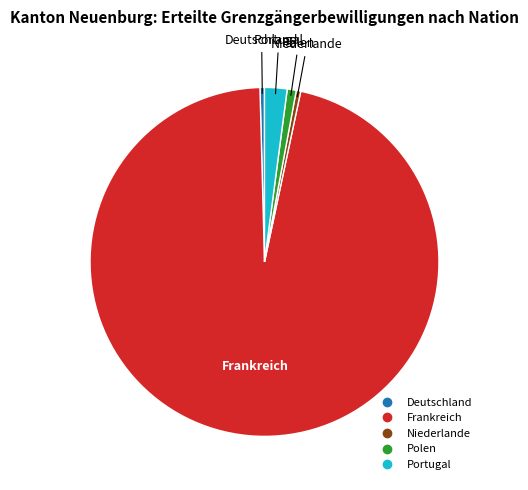

Count the number of slices in the pie.

5